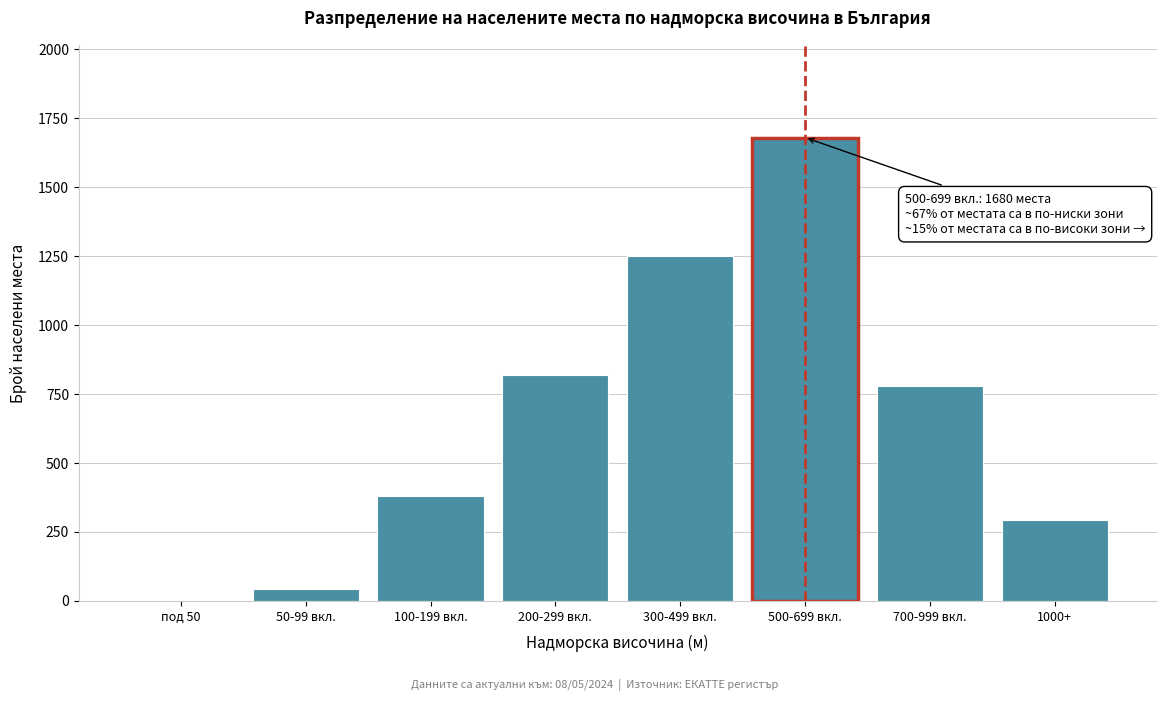

Reading left to right, list all the values displayed in this chart.

под 50=0	50-99 вкл.=45	100-199 вкл.=380	200-299 вкл.=820	300-499 вкл.=1250	500-699 вкл.=1680	700-999 вкл.=780	1000+=292